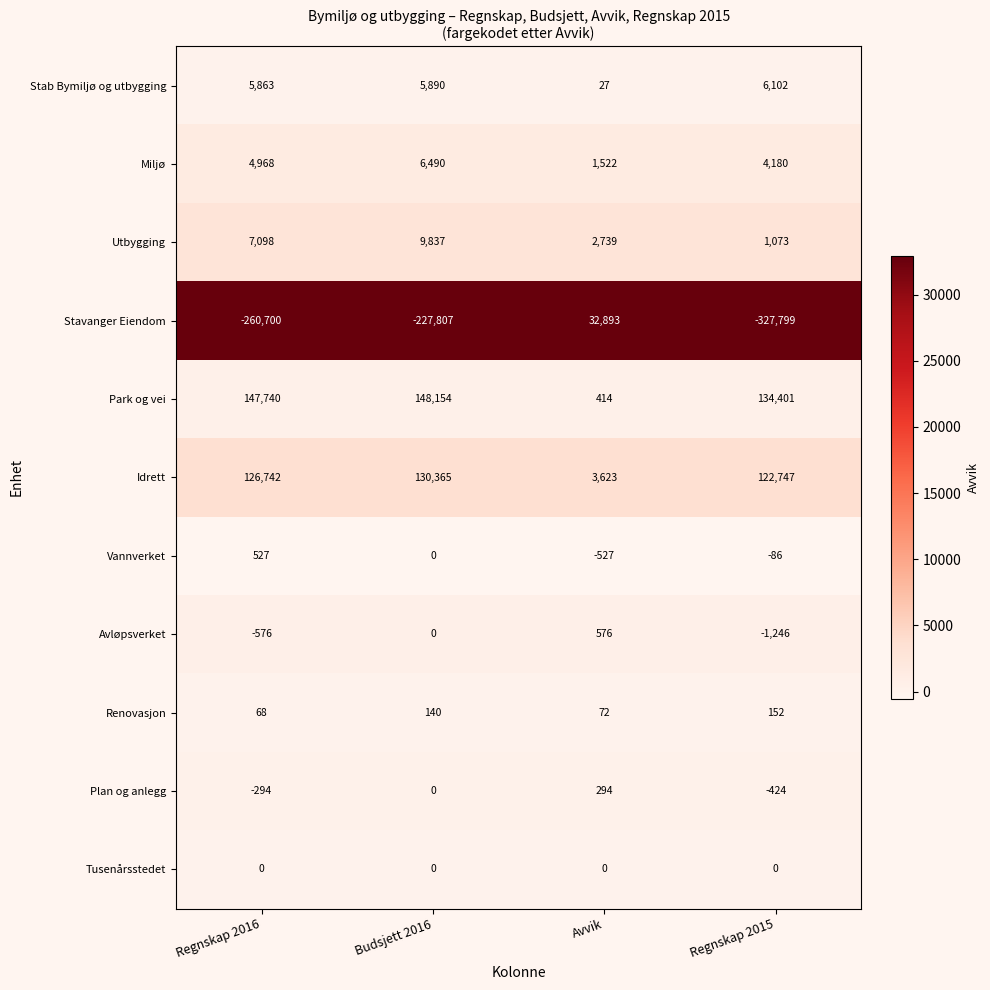

What is the difference between the Plan og anlegg values at Regnskap 2015 and Avvik?

718